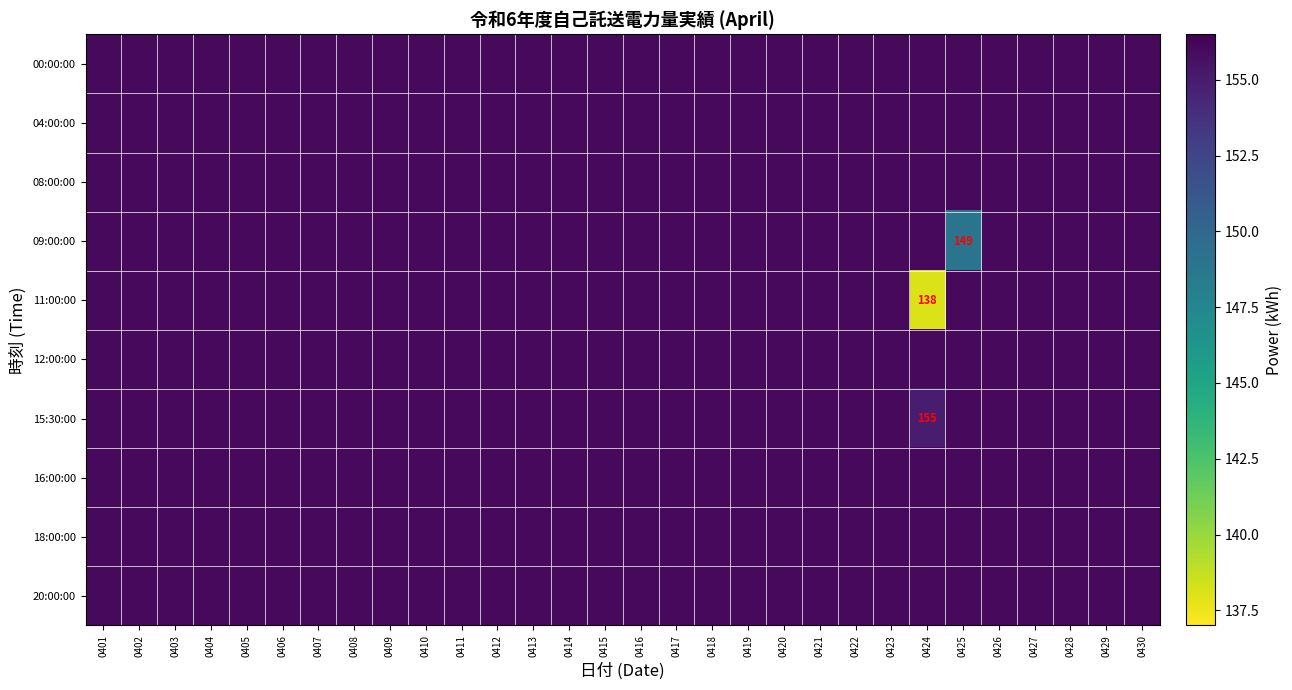

What is the greatest value displayed?

156